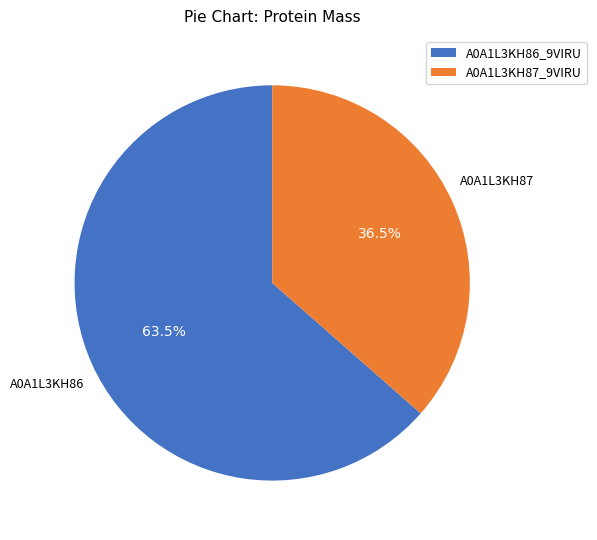

Do A0A1L3KH87_9VIRU and A0A1L3KH86_9VIRU together represent more than half of the pie?

Yes